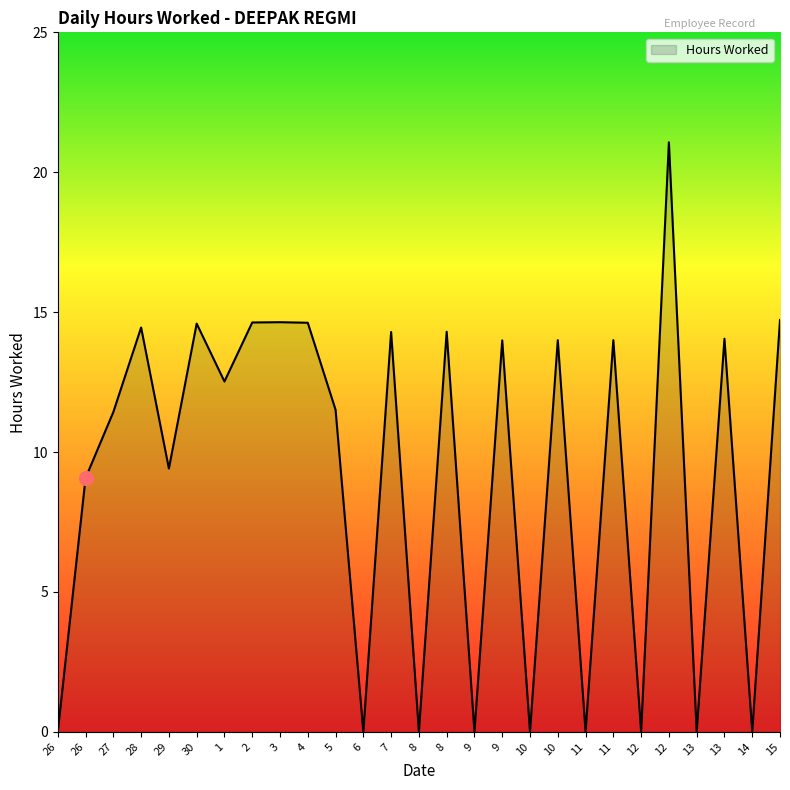

How many lines are shown in the chart?

1